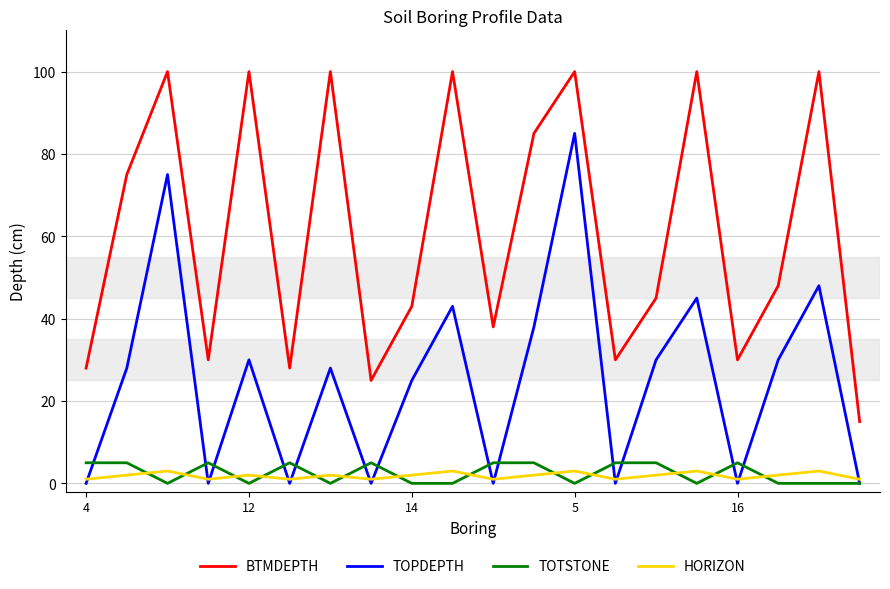

What is the maximum value shown in the chart?

100